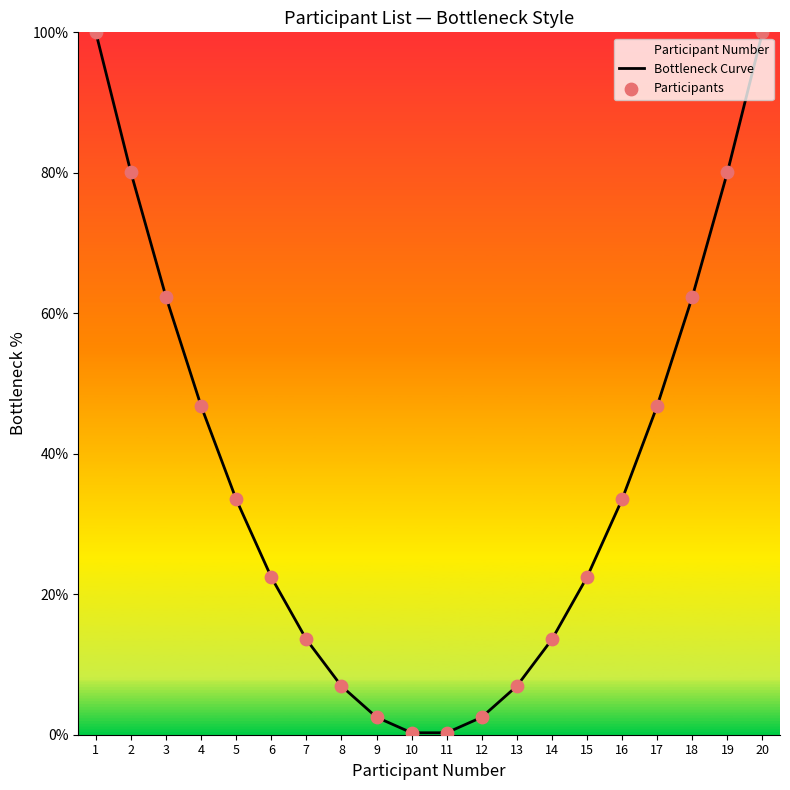

What are all the series names shown in the legend?

Bottleneck Curve, Participants